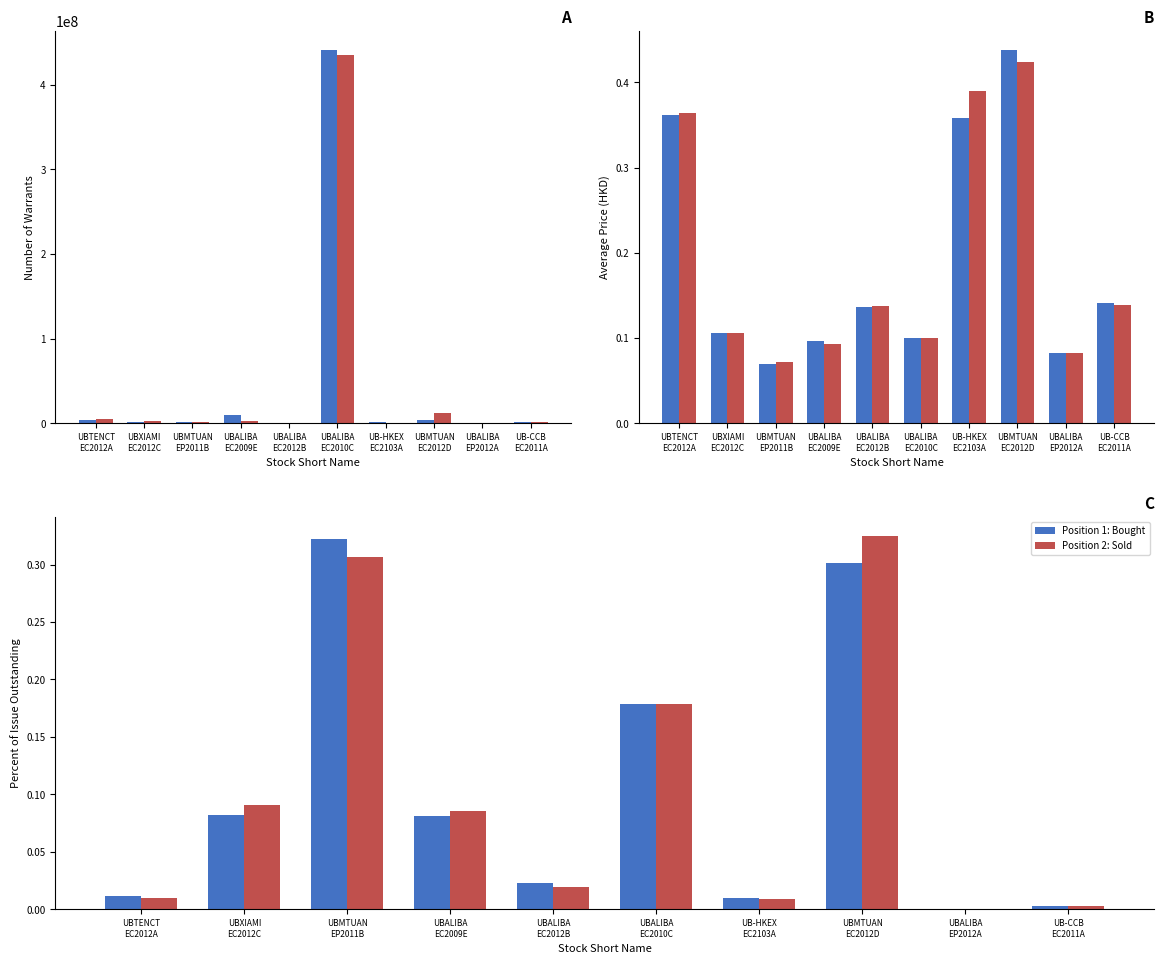

The Avg Price Sold series shows 0.0 at UBALIBA
EC2009E. True or false?

False